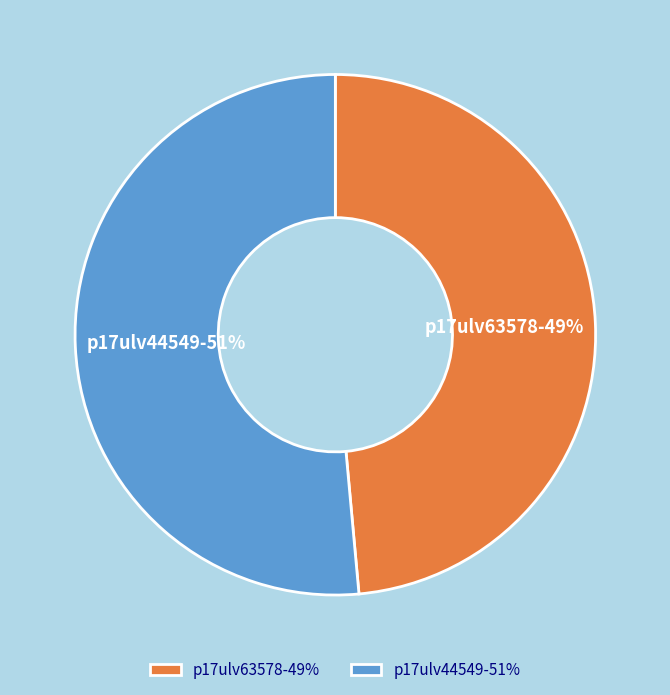

To the nearest percent, what portion does p17ulv63578 represent?

49%